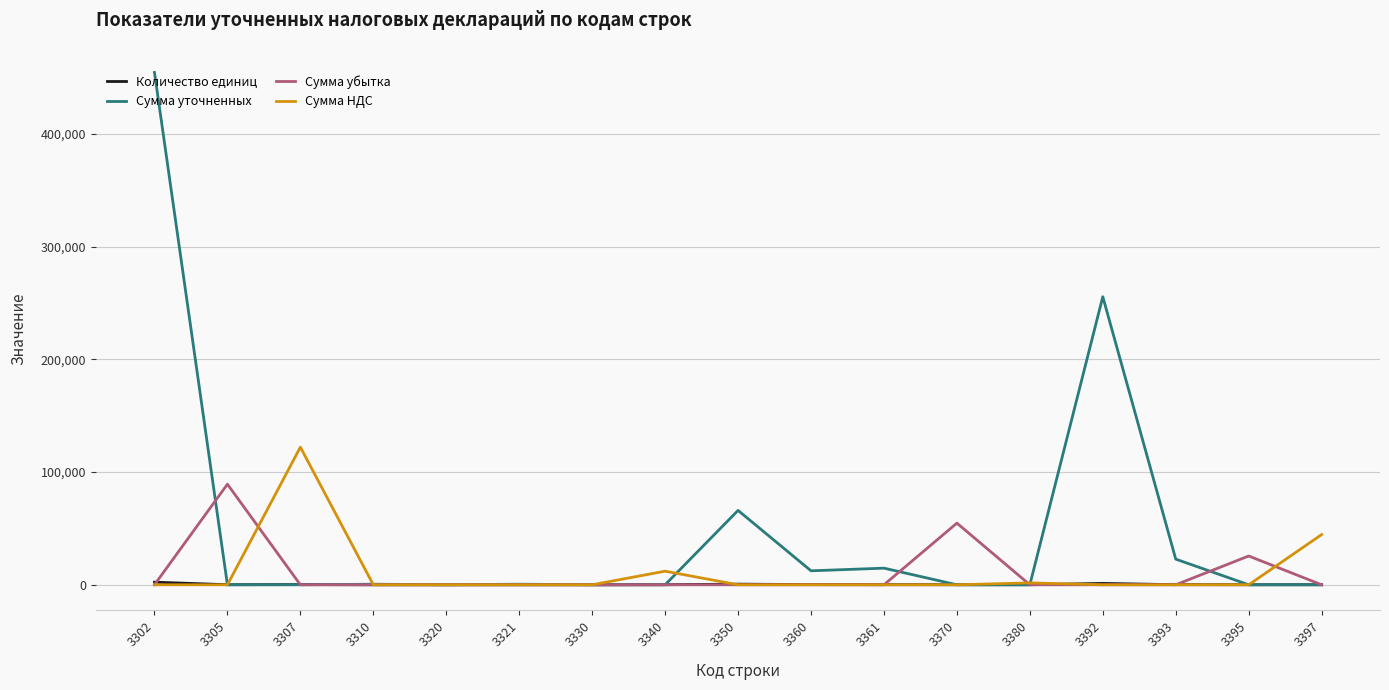

Is the value of Сумма уточненных at 3393 greater than the value of Сумма НДС at 3321?

Yes